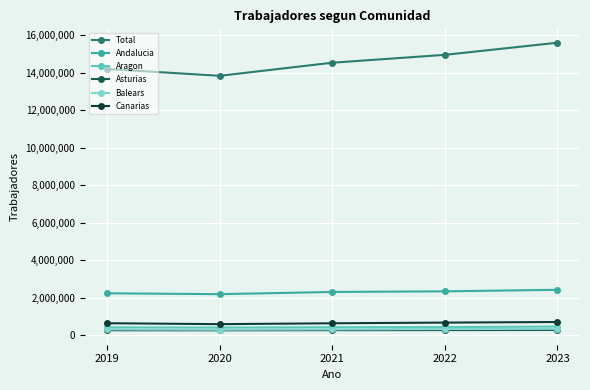

What is the value of the Canarias point at the 5th from the left?

702461